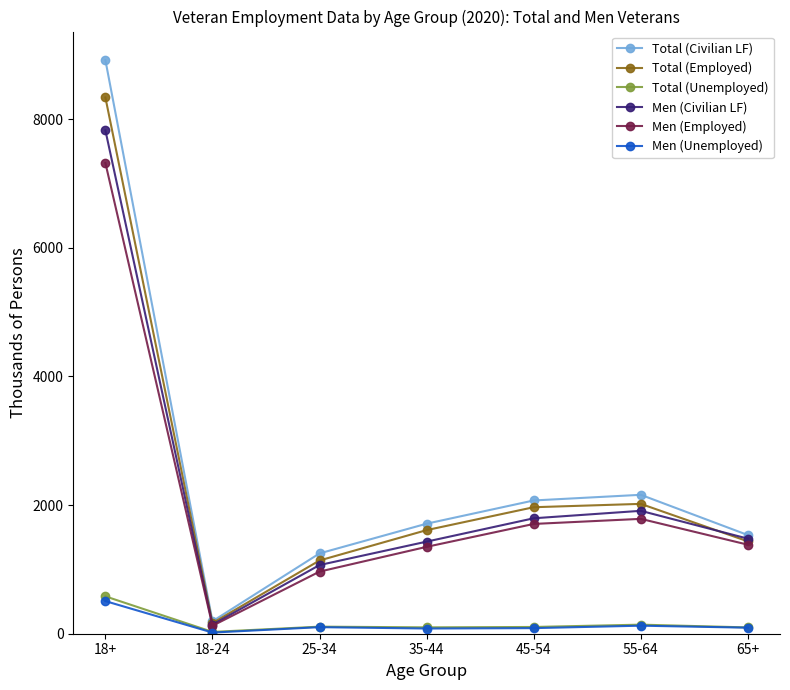

What are all the series names shown in the legend?

Total (Civilian LF), Total (Employed), Total (Unemployed), Men (Civilian LF), Men (Employed), Men (Unemployed)